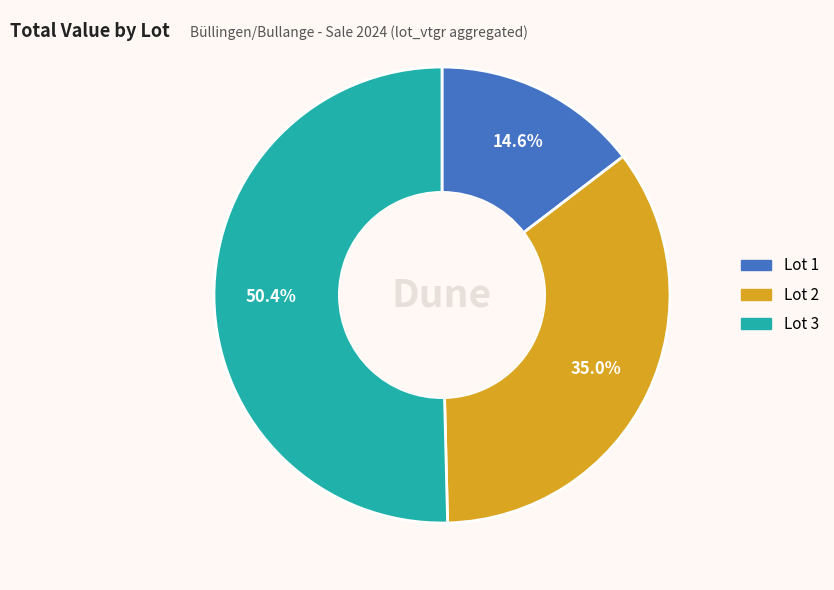

Is there a majority slice in this chart?

Yes